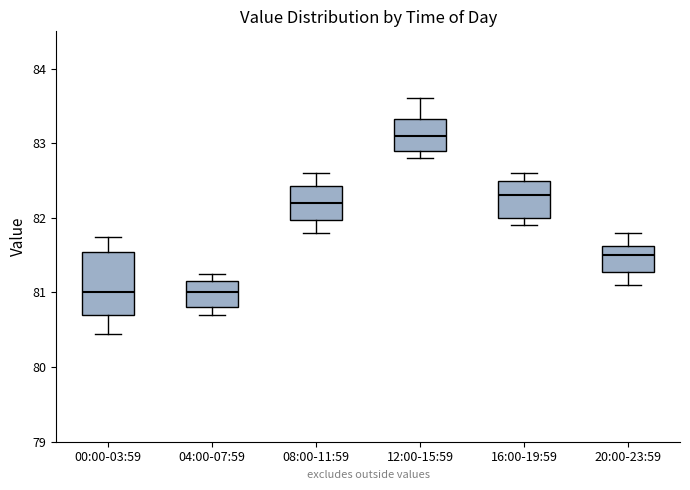

Where is the upper edge of the box for 08:00-11:59 on the y-axis? The values are not printed on the chart, so give them approximately, as read against the axis.

82.4